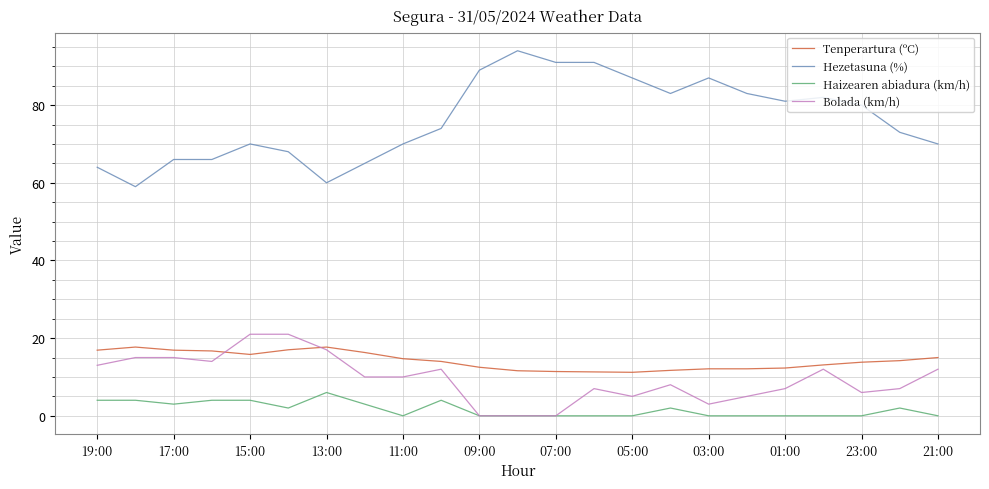

What is the lowest value of the Tenperartura (ºC) series?

11.2